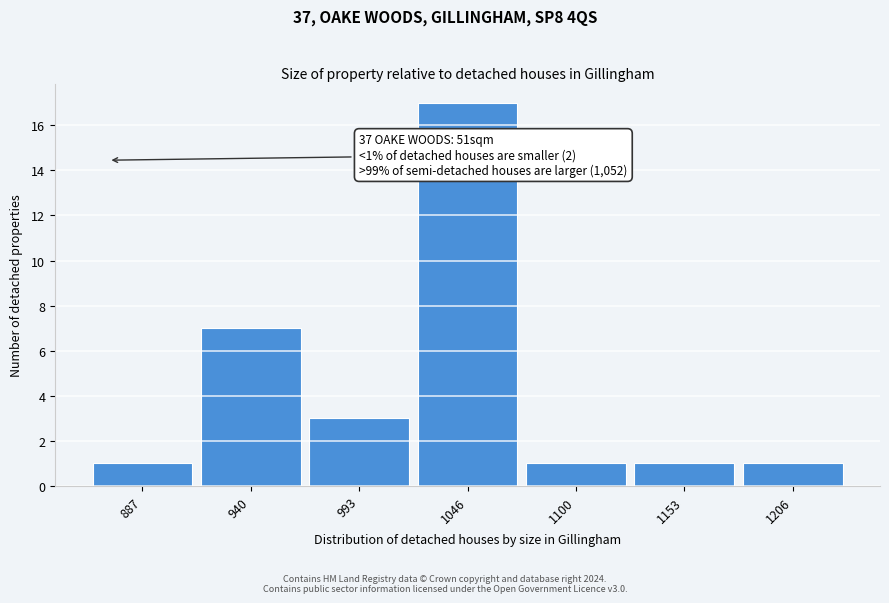

Reading left to right, list all the values displayed in this chart.

887=1	940=7	993=3	1046=17	1100=1	1153=1	1206=1